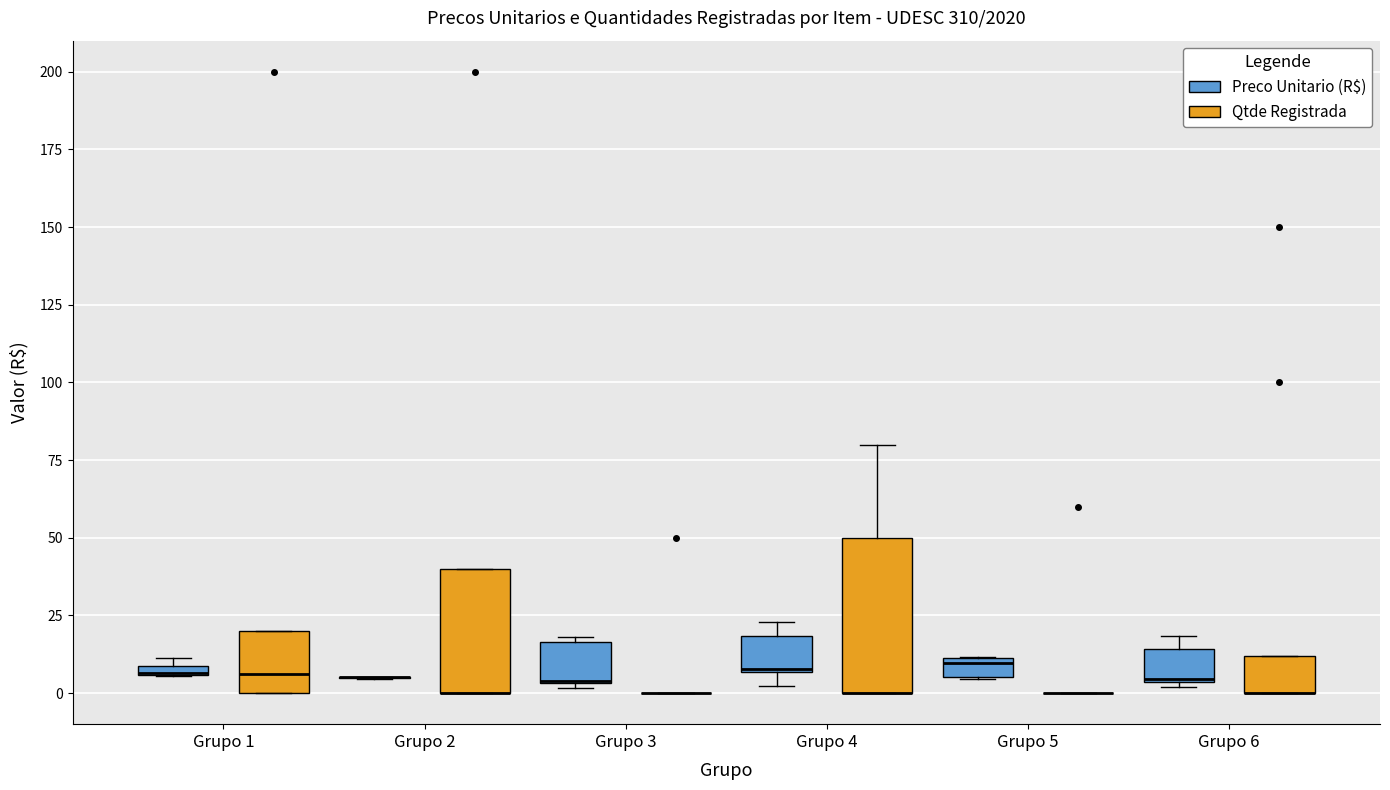

Where is the lower edge of the box for Grupo 1 (Preco Unitario (R$)) on the y-axis? The values are not printed on the chart, so give them approximately, as read against the axis.

5